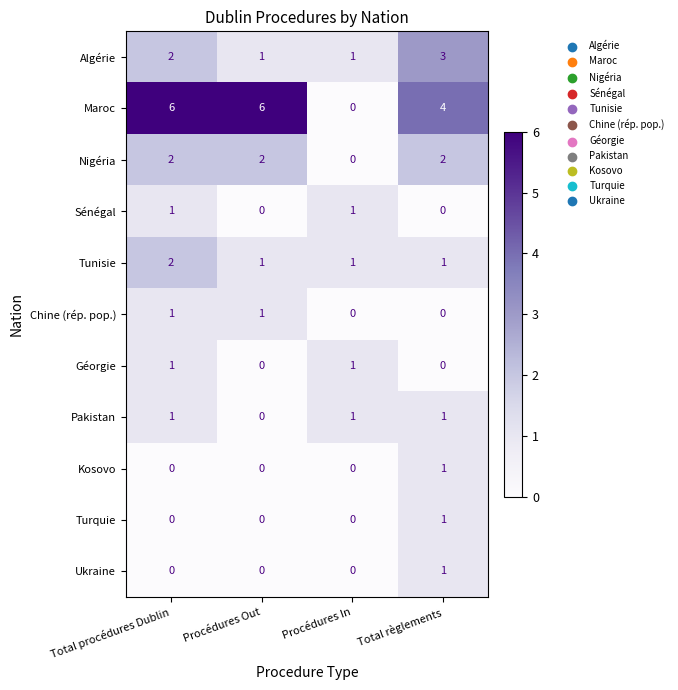

Which series has the largest range (max minus min)?

Maroc